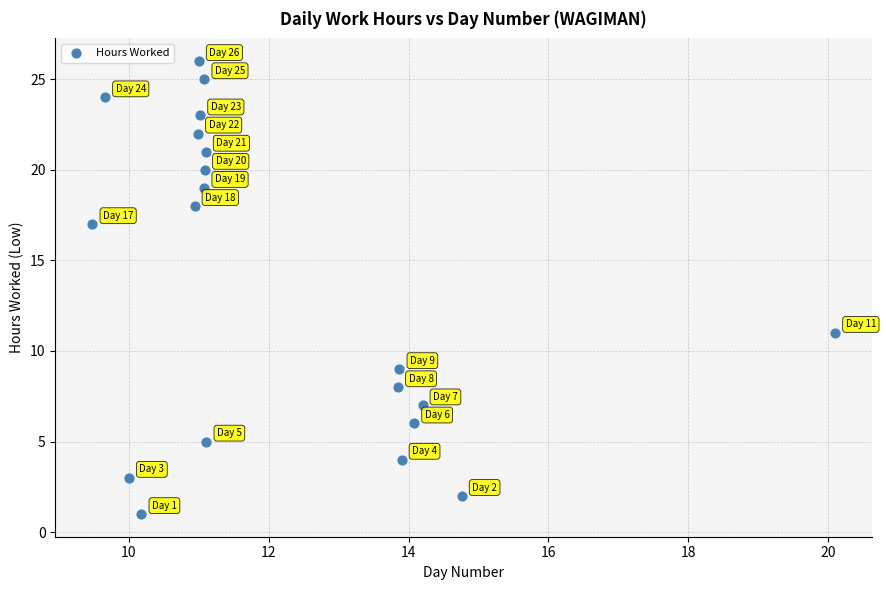

What Y value in the scatter plot is closest to 13?

11